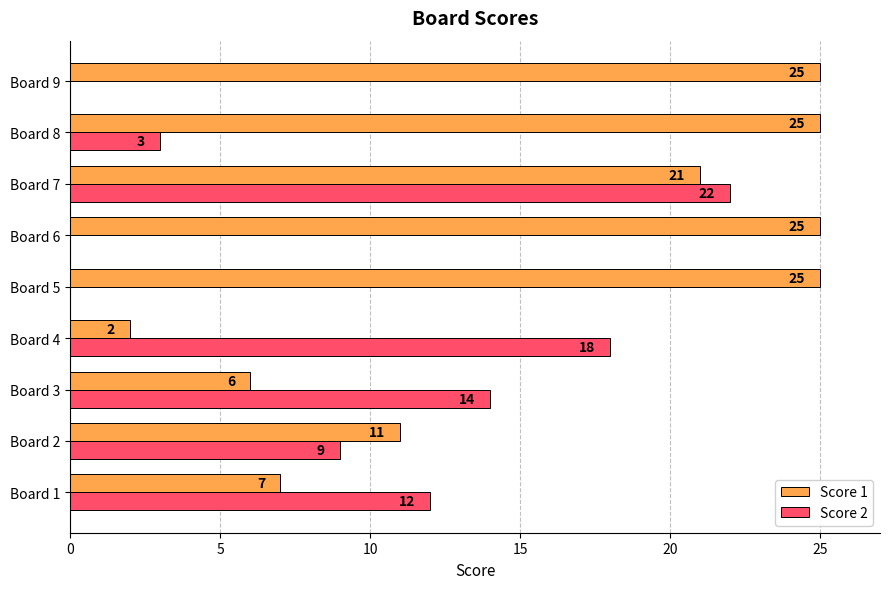

How many distinct data groups are displayed?

2